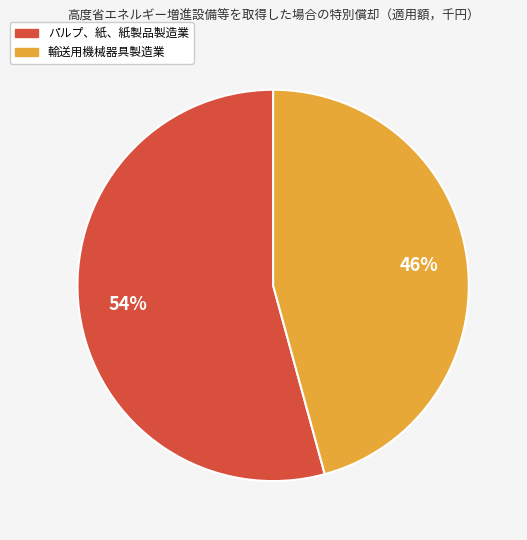

Is there a majority slice in this chart?

Yes